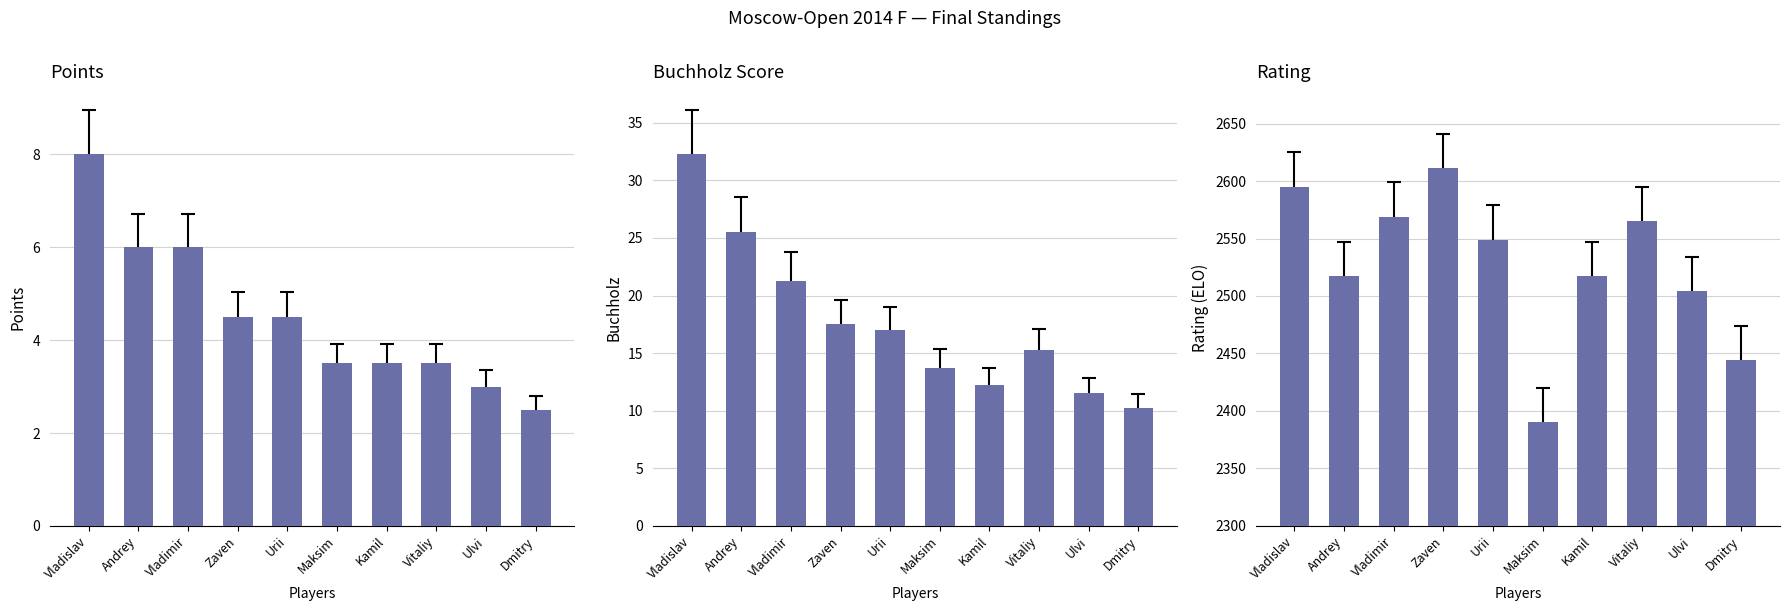

What is the average value of the Buchholz series?

17.6